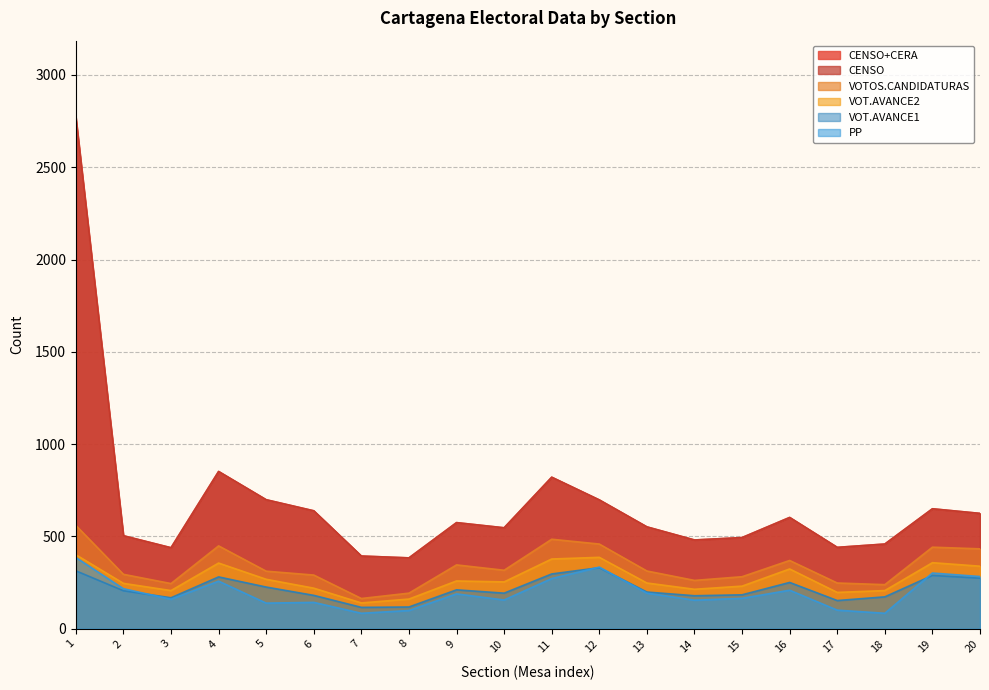

What are all the series names shown in the legend?

CENSO+CERA, CENSO, VOTOS.CANDIDATURAS, VOT.AVANCE2, PP, VOT.AVANCE1